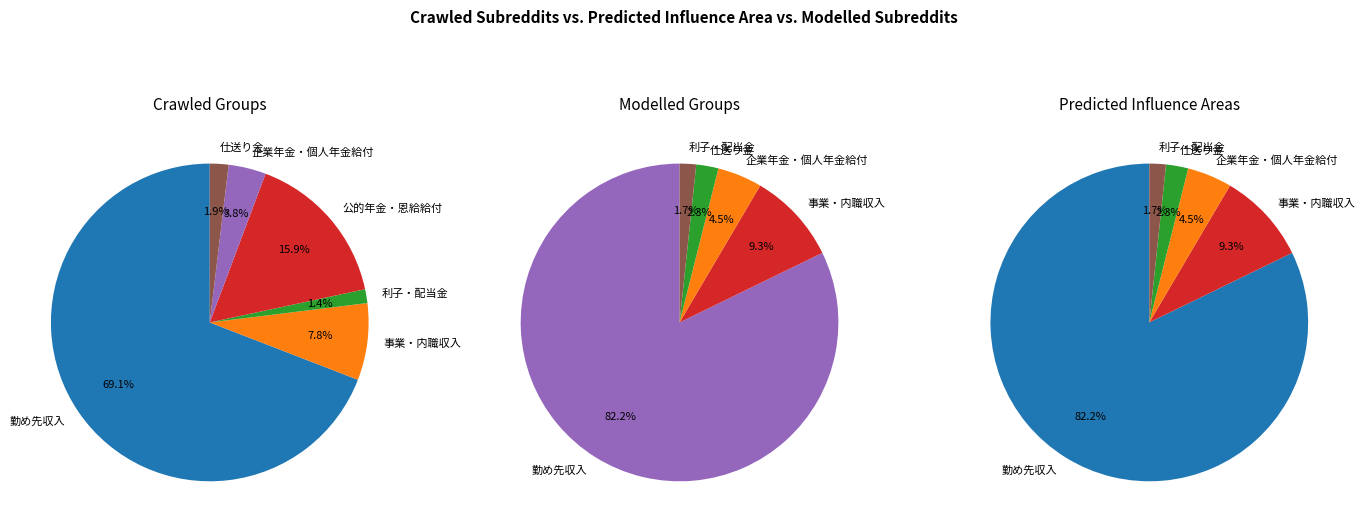

Rank the categories by value from lowest to highest.

利子・配当金, 仕送り金, 企業年金・個人年金給付, 事業・内職収入, 公的年金・恩給給付, 勤め先収入